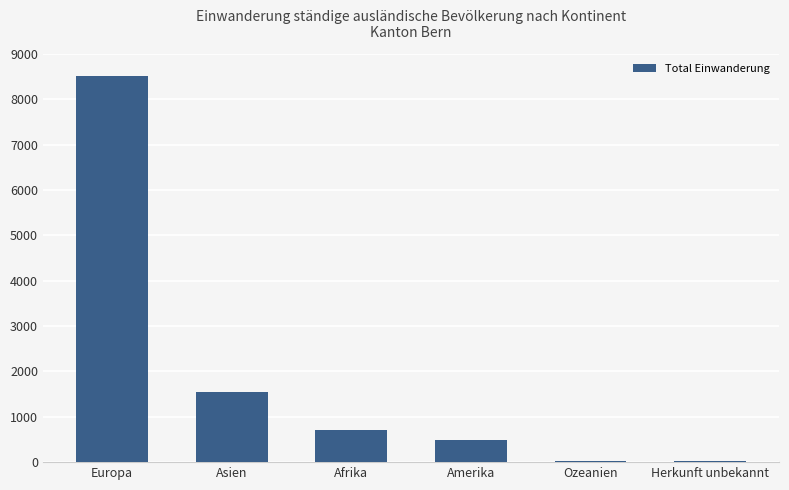

Between Europa and Asien, which is larger?

Europa